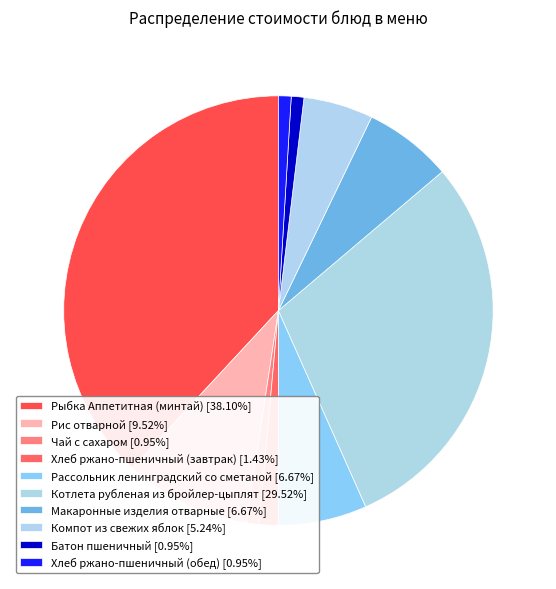

True or false: Рыбка Аппетитная (минтай) accounts for 38% of the total.

True